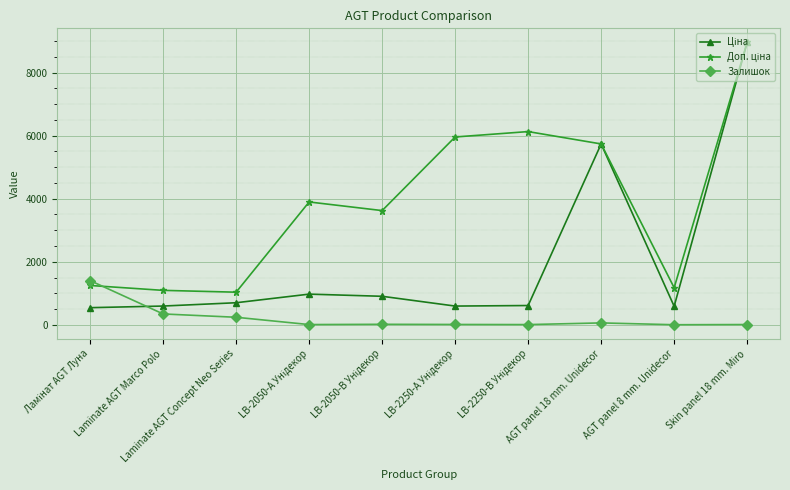

What is the greatest value displayed?

8955.1